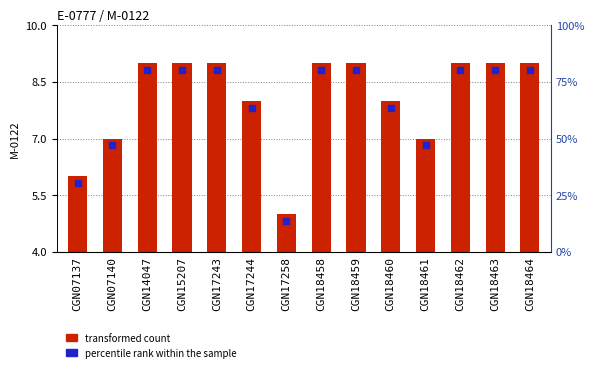

At which category is the sum across all series the highest?

CGN14047